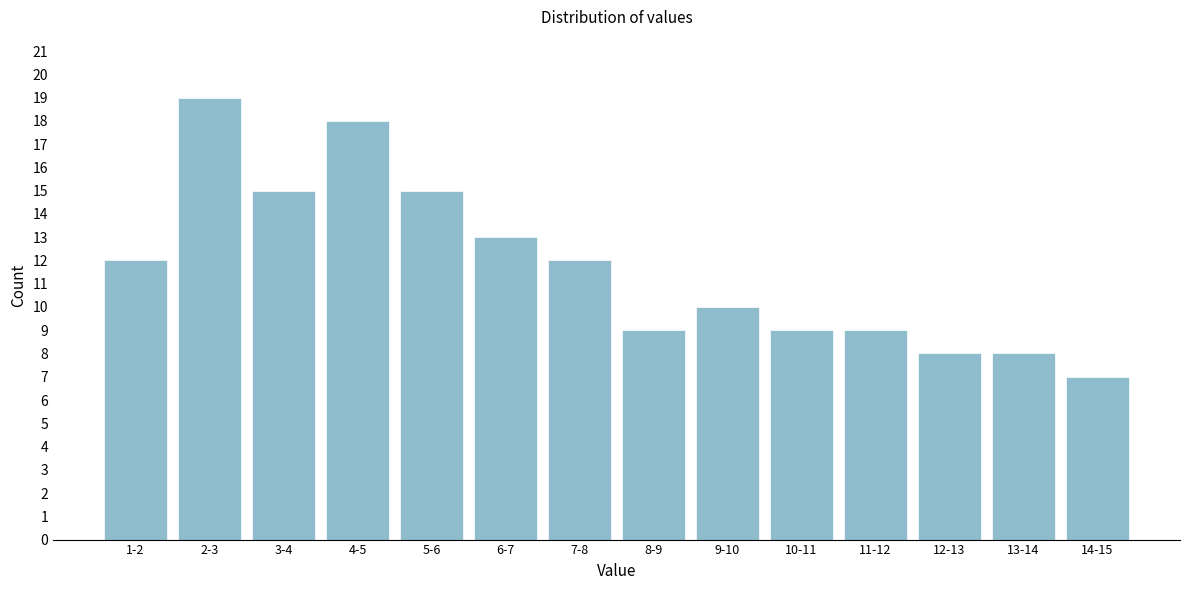

Reading left to right, what are all the values shown in this chart?

1-2=12	2-3=19	3-4=15	4-5=18	5-6=15	6-7=13	7-8=12	8-9=9	9-10=10	10-11=9	11-12=9	12-13=8	13-14=8	14-15=7